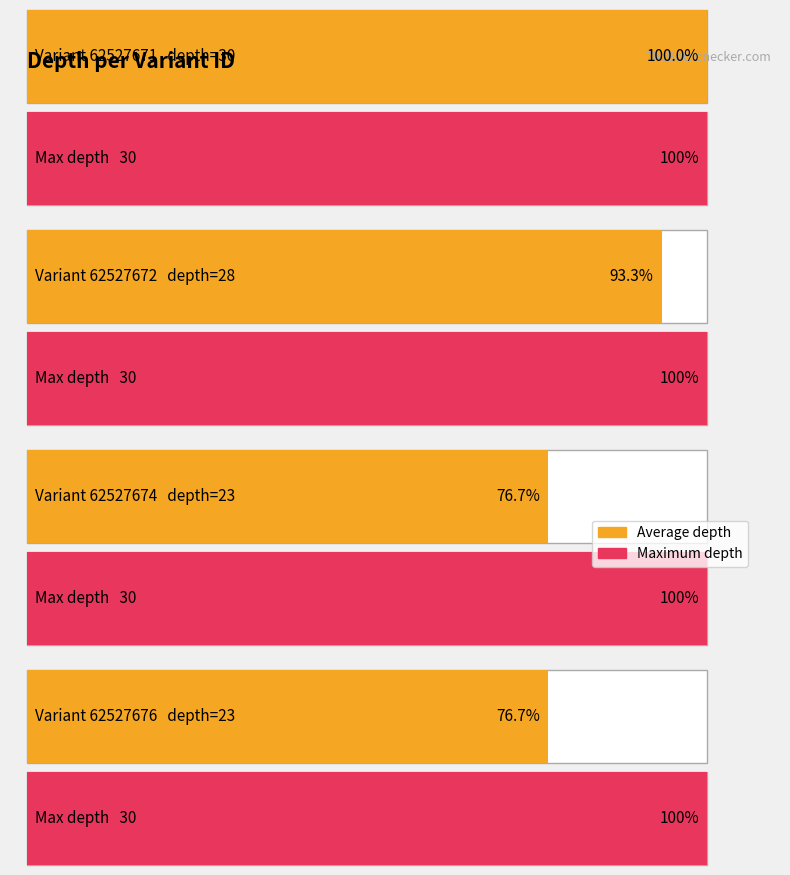

The Average utilization series shows 34 at 62527676. True or false?

False